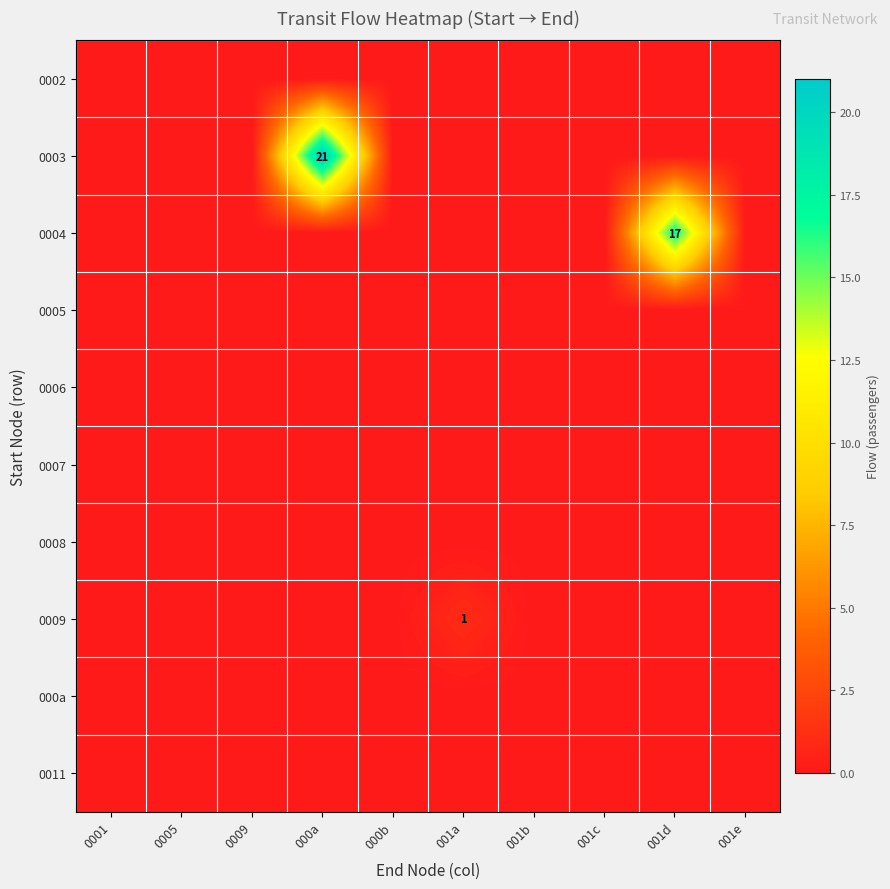

Which category has the lowest value in the 0006 series?

0001